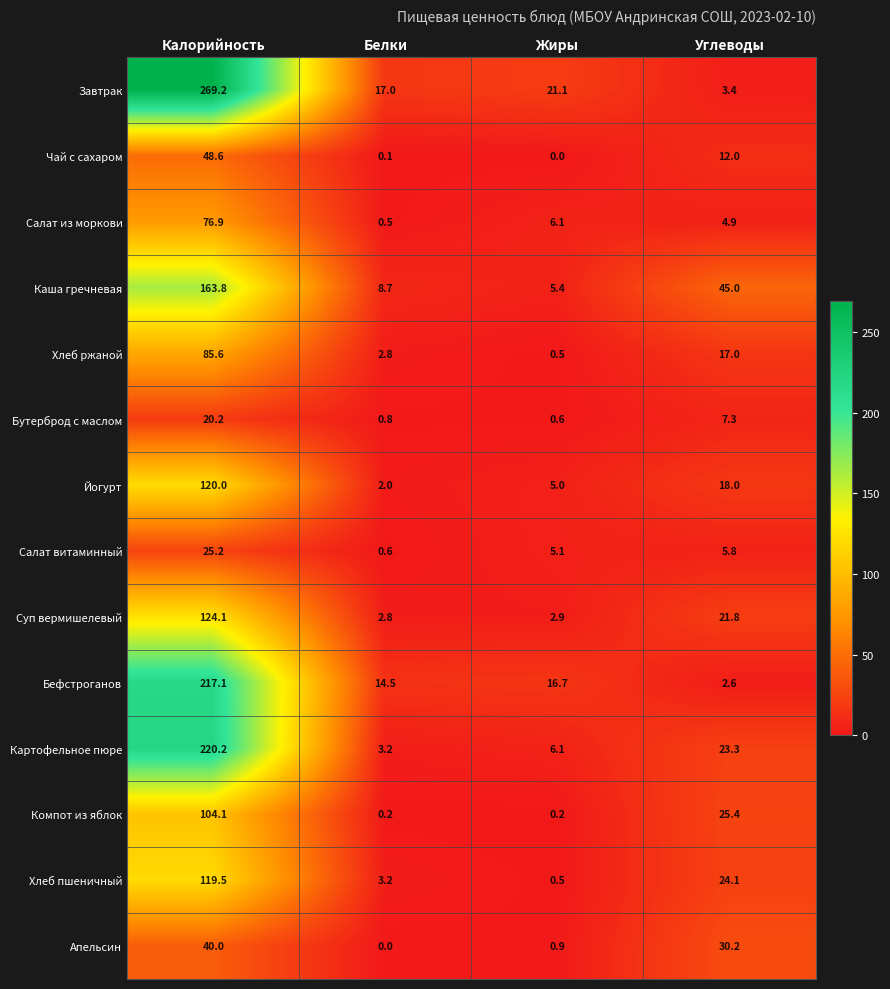

The value of Бутерброд с маслом at Белки is 0.8. True or false?

True